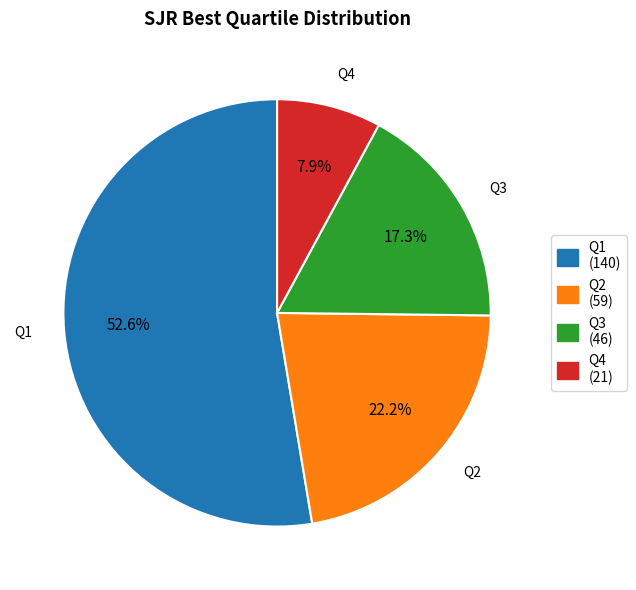

The Q2 slice represents 9% of the pie. True or false?

False